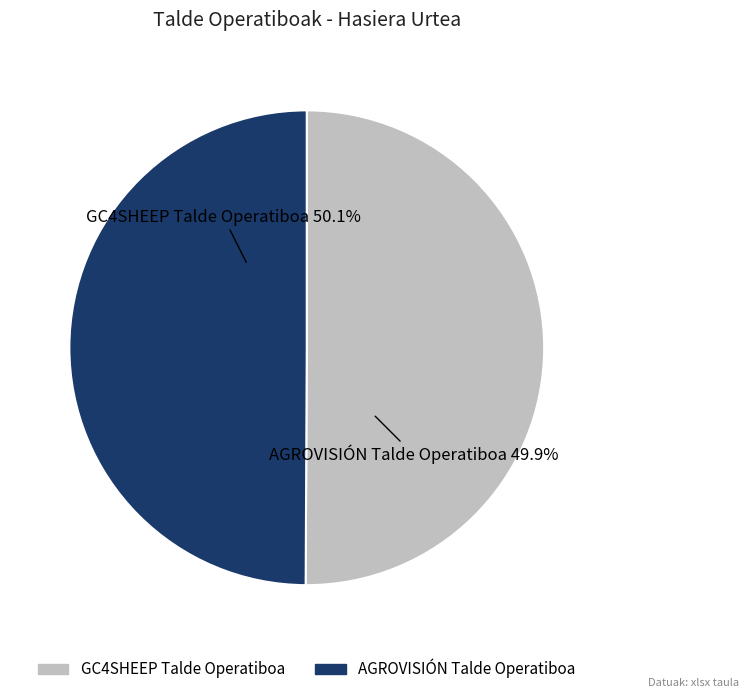

To the nearest percent, what is the combined percentage of AGROVISIÓN Talde Operatiboa and GC4SHEEP Talde Operatiboa?

100%